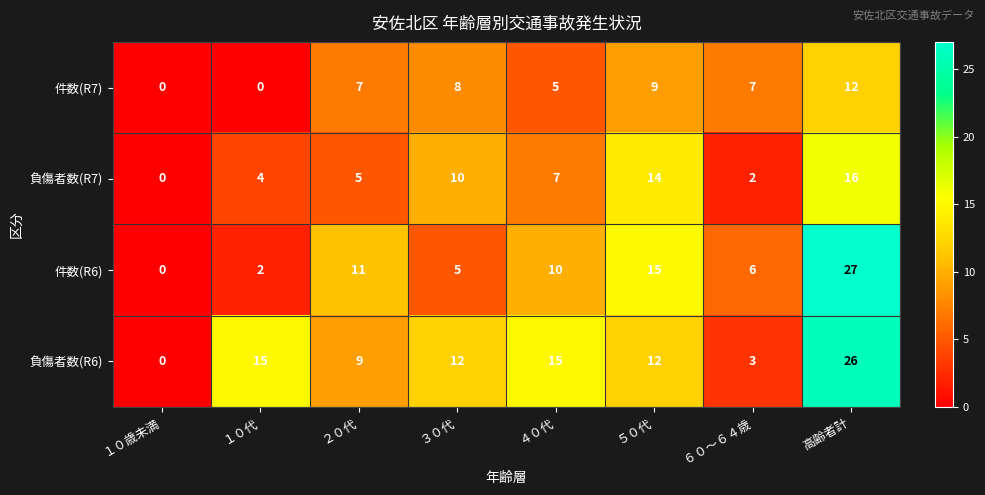

What is the sum of the 件数(R7) values at ６０～６４歳 and ２０代?

14